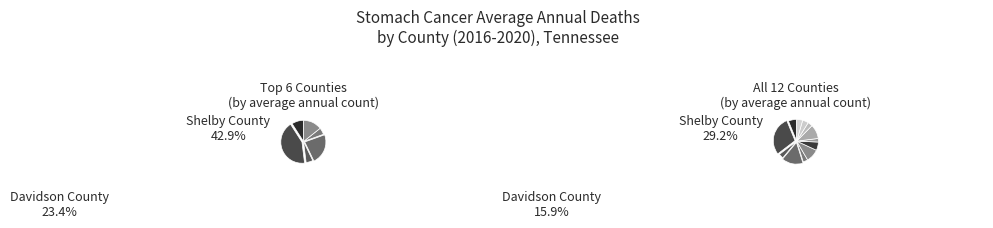

What is the largest slice in the pie chart?

Shelby County